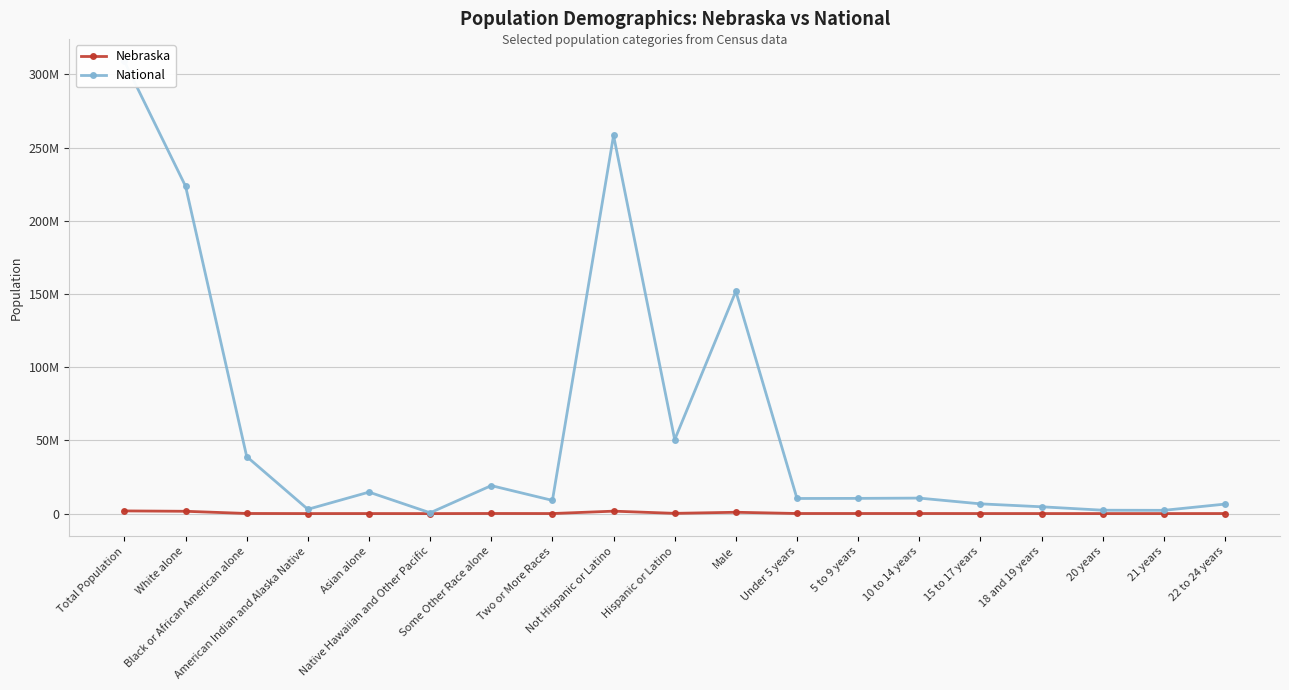

True or false: Nebraska and National intersect in this chart.

False